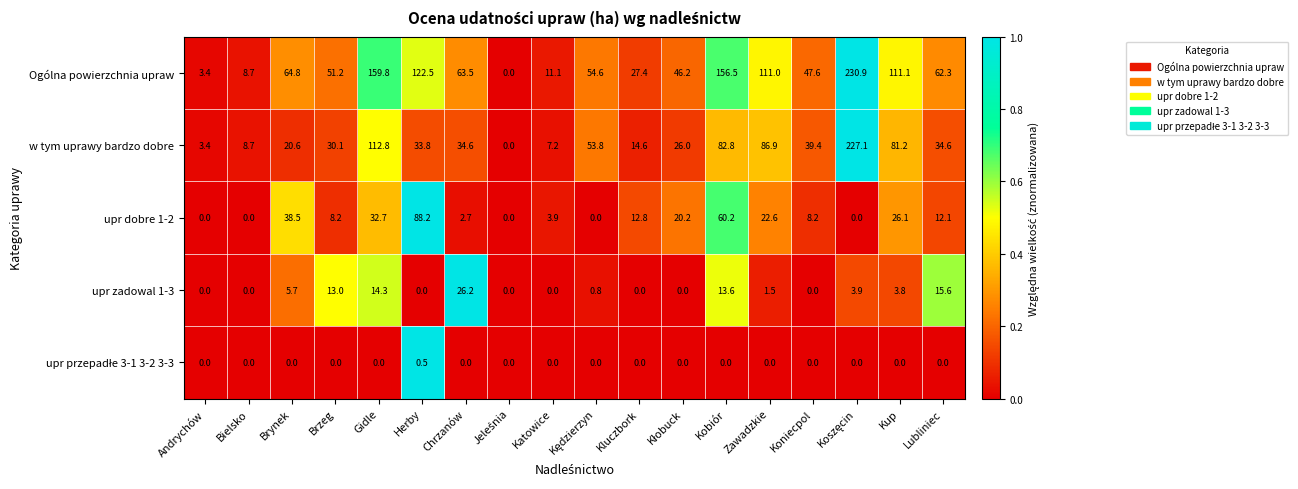

The upr zadowal 1-3 series shows 0.0 at Bielsko. True or false?

True